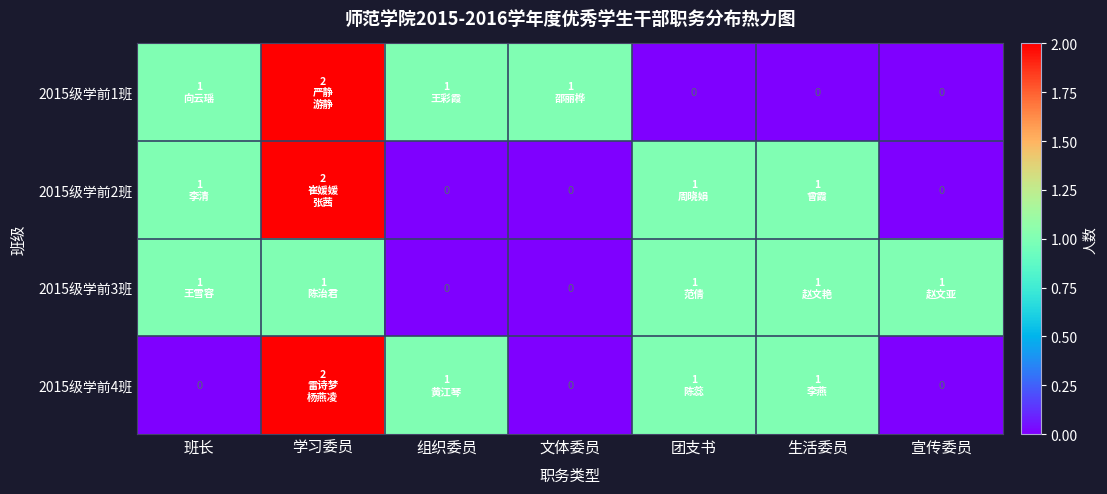

At which label is 2015级学前4班 closest to 1?

组织委员